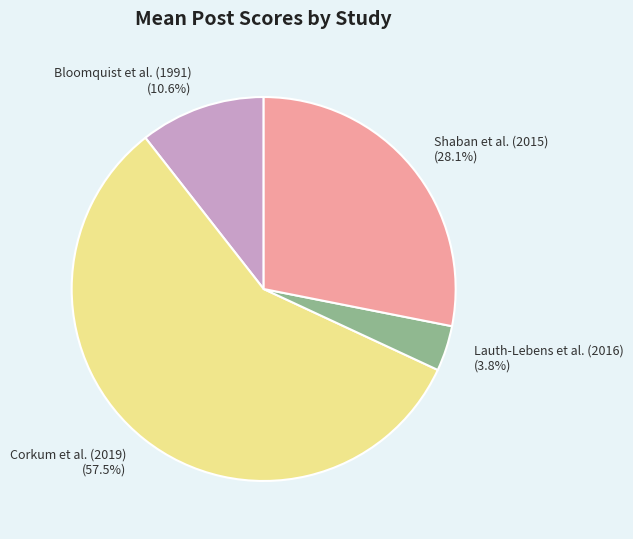

Does Corkum et al. (2019) represent more than half of the total?

Yes